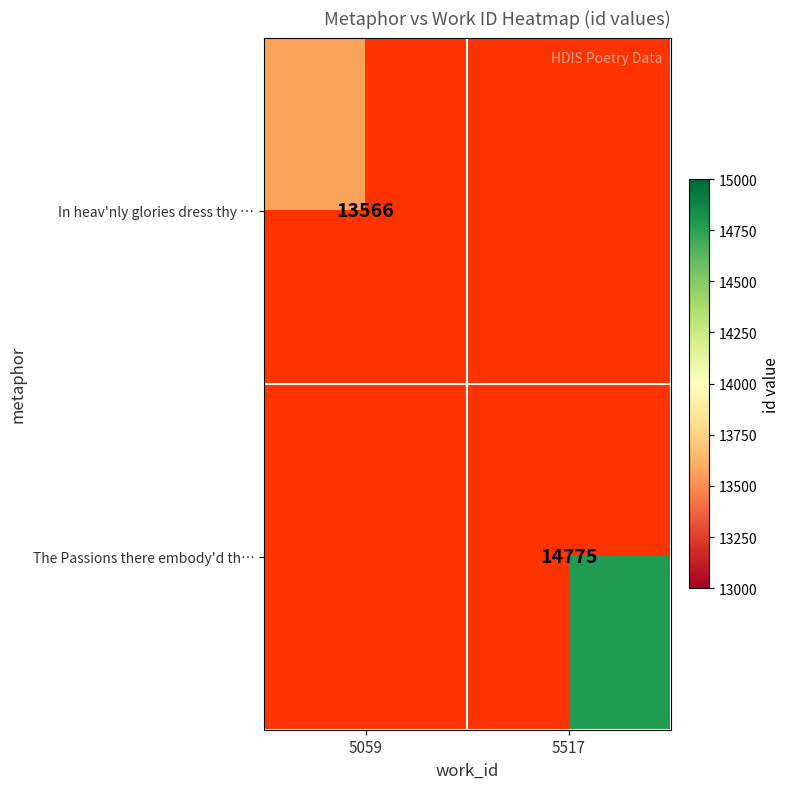

What is the total value across all series at 5059?

13566